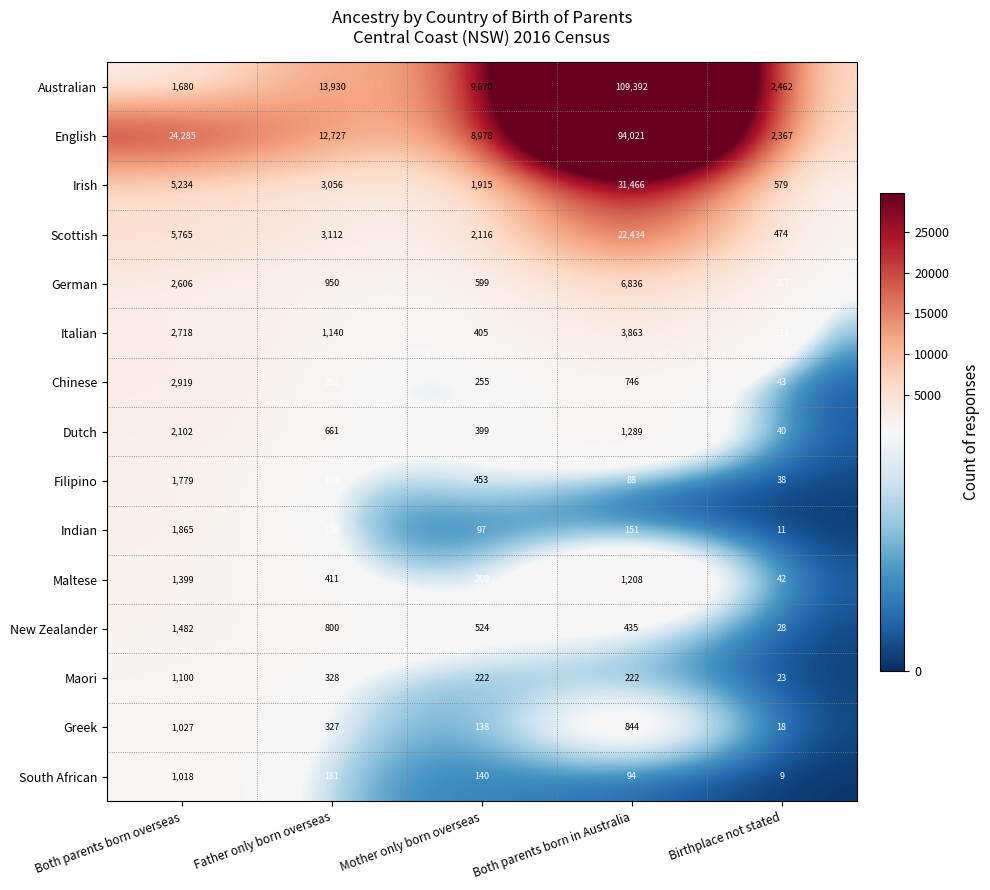

Is the value of Italian at Father only born overseas greater than the value of Filipino at Mother only born overseas?

Yes